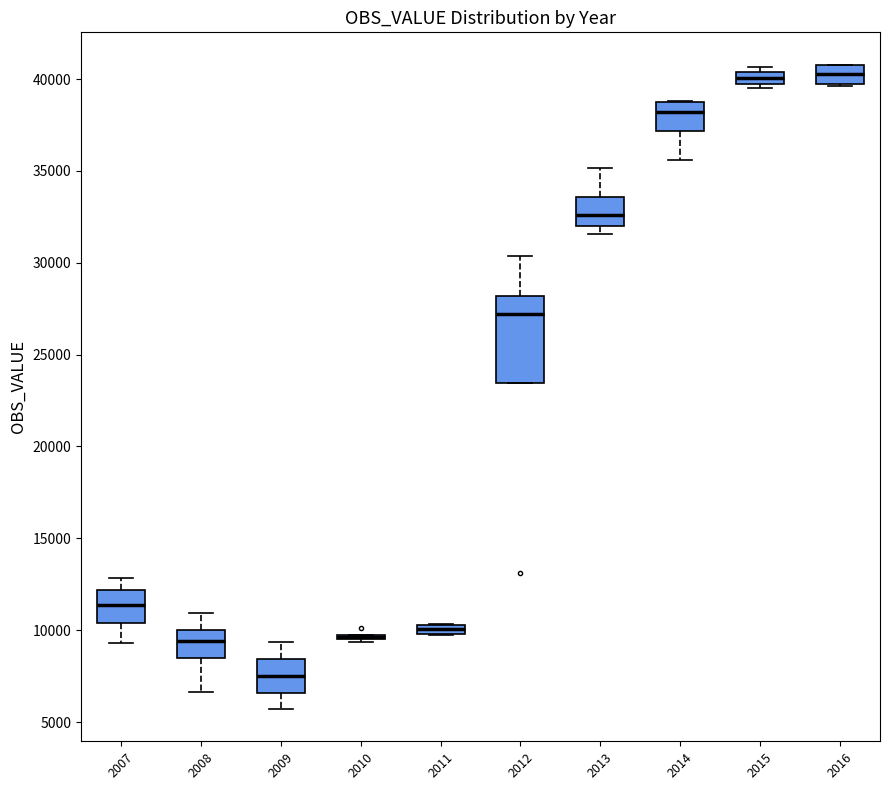

Where does the median line of the box at x = 2016 sit on the y-axis? The values are not printed on the chart, so give them approximately, as read against the axis.

40500